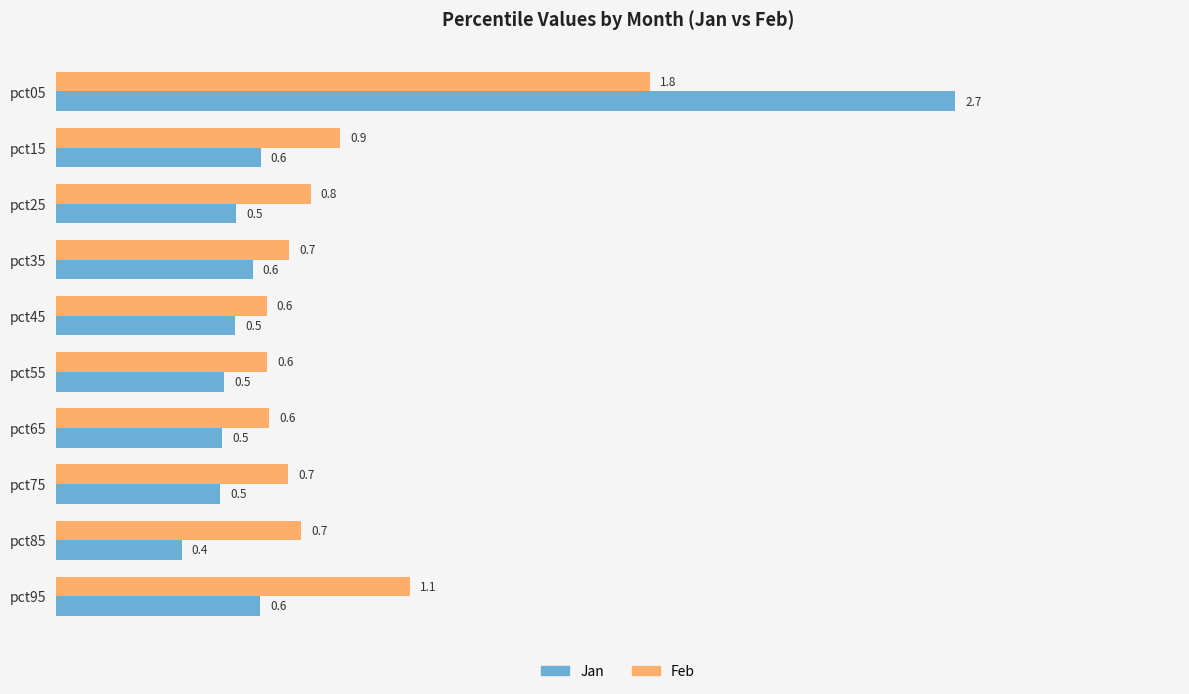

Rank the series by their maximum value, from highest to lowest.

Jan, Feb